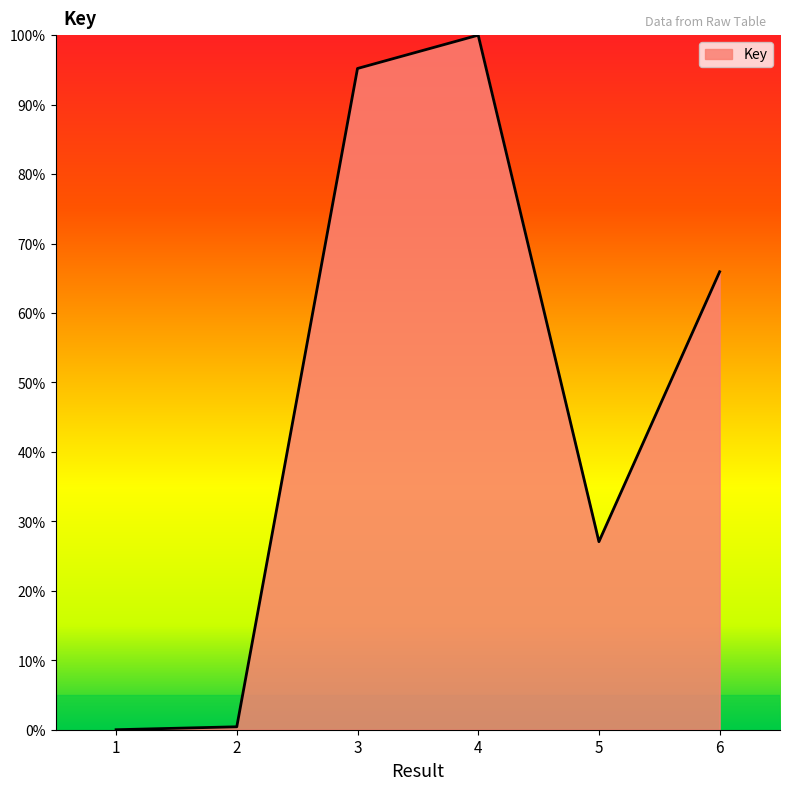

Does the chart display data point markers on the line(s)?

No